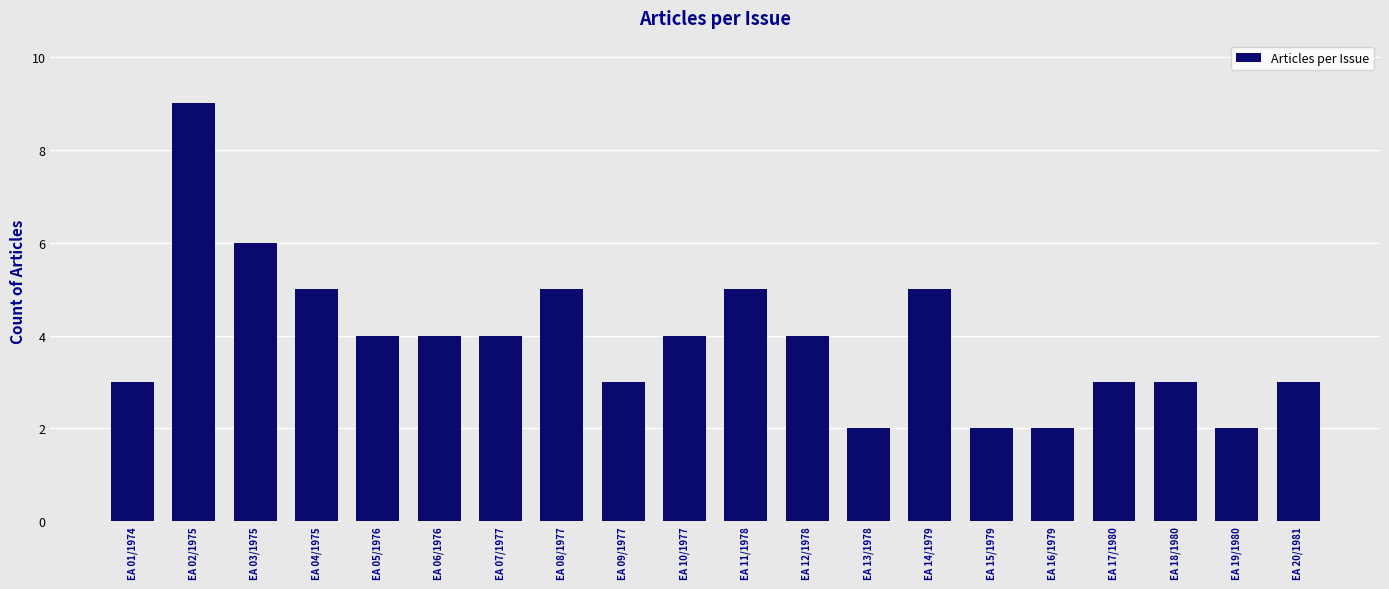

Between EA 03/1975 and EA 20/1981, which is larger?

EA 03/1975